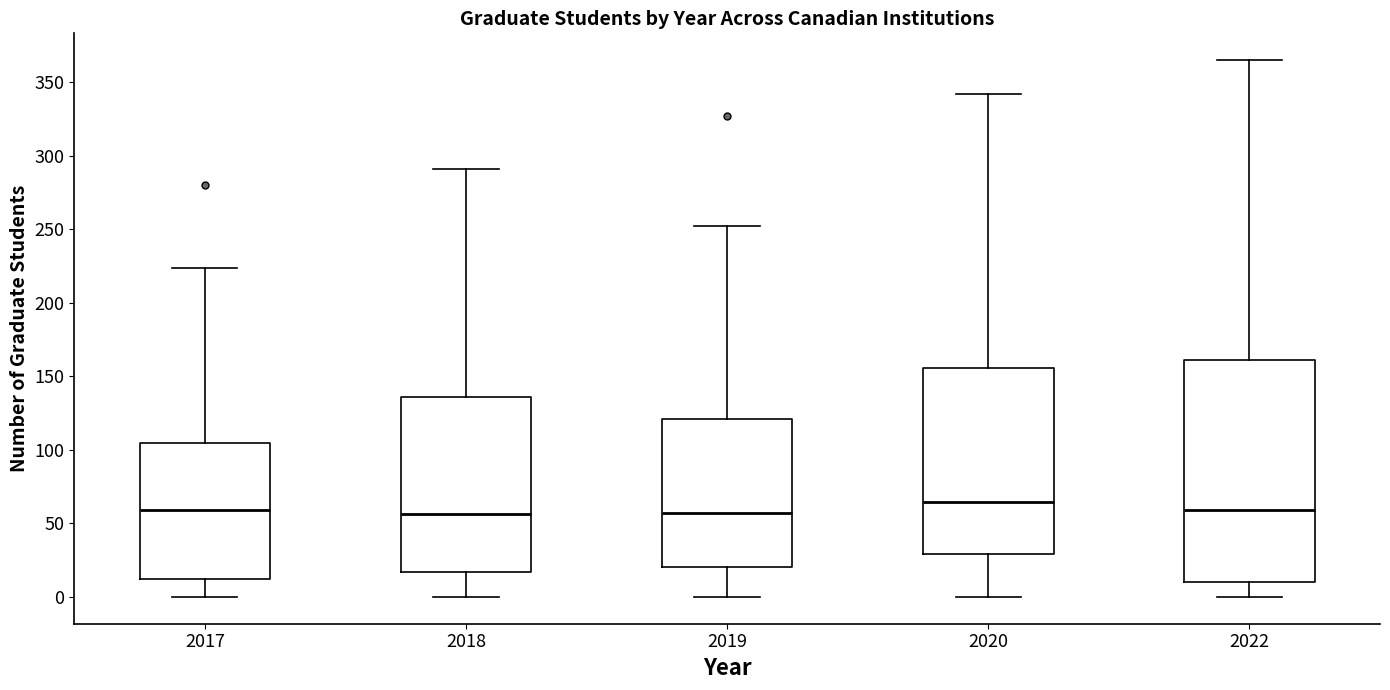

Reading left to right, read every box against the y-axis: the position of its median line, the range the box covers, and the ends of its whiskers. The values are not printed on the chart, so give them approximately, as read against the axis.

2017: median 60, box 10 to 105, whiskers 0 to 225
2018: median 55, box 15 to 135, whiskers 0 to 290
2019: median 55, box 20 to 120, whiskers 0 to 250
2020: median 65, box 30 to 155, whiskers 0 to 340
2022: median 60, box 10 to 160, whiskers 0 to 365